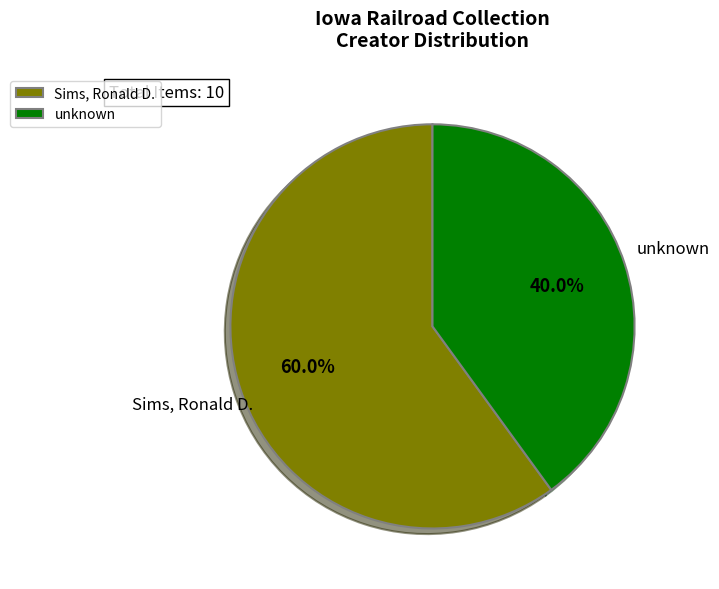

What is the ratio of the value at unknown to the value at Sims, Ronald D.?

0.7